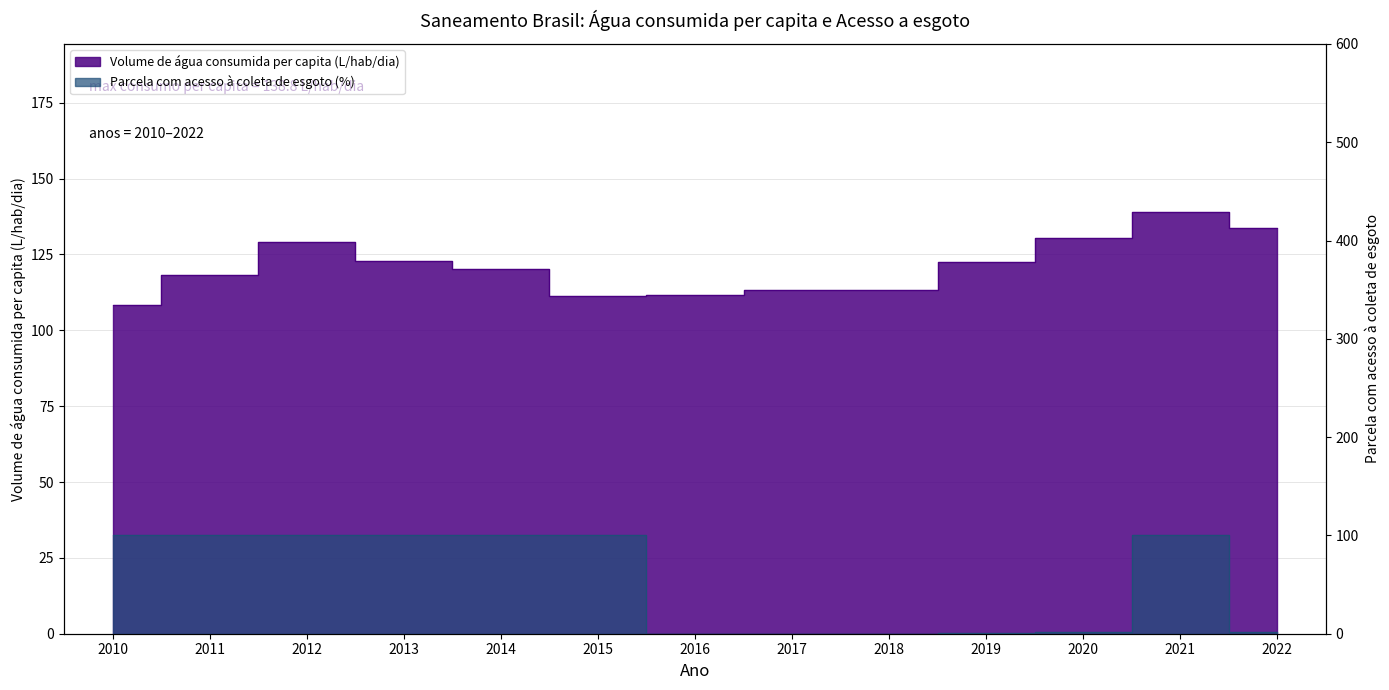

How many values in Parcela da população com acesso à coleta de esgoto are above zero?

10